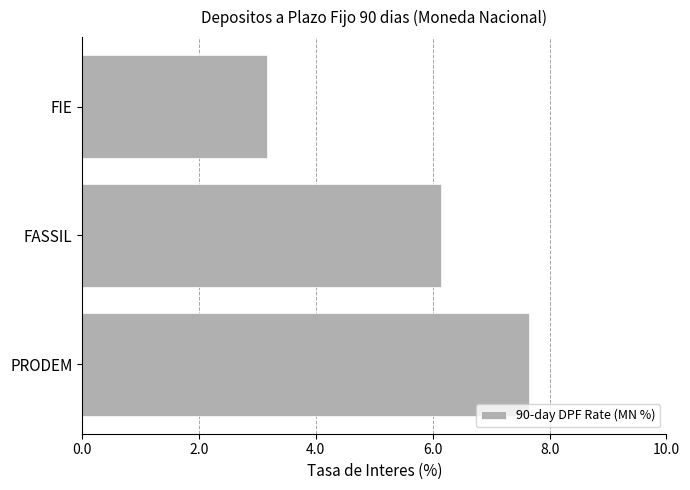

Is it true that the value at FASSIL is 10.3?

False